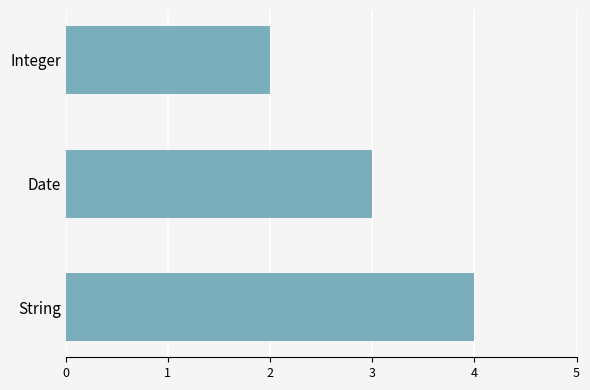

Approximately how many times larger is the value at Integer compared to String?

0.5